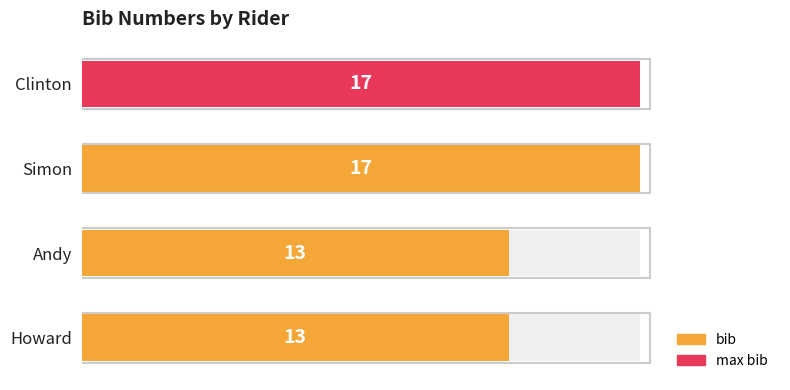

What is the approximate value at Howard?

13